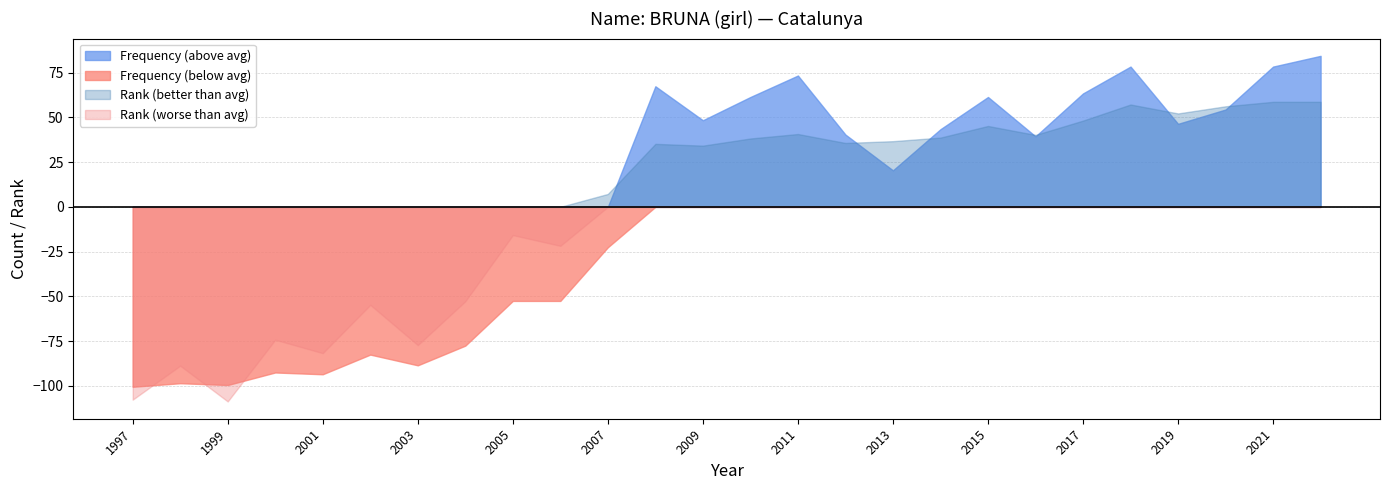

Is it true that Frequency (below avg) equals -27.2 at 1999?

False